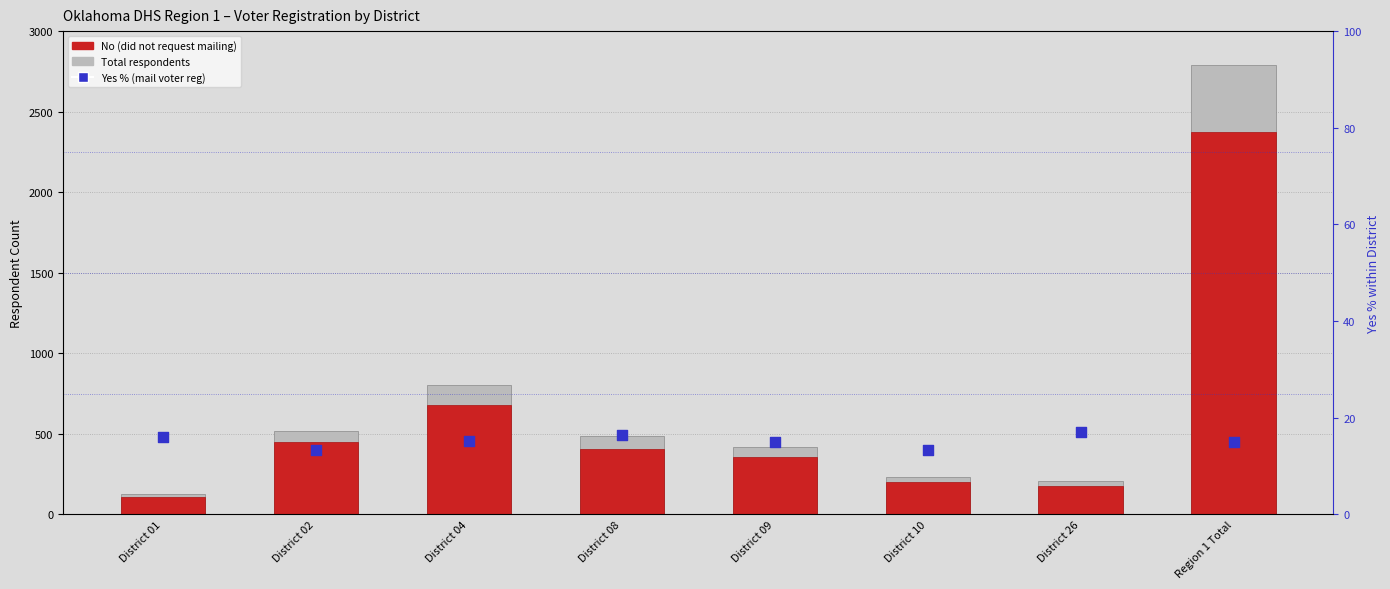

Is the value of Total at District 01 greater than the value of No at District 10?

No